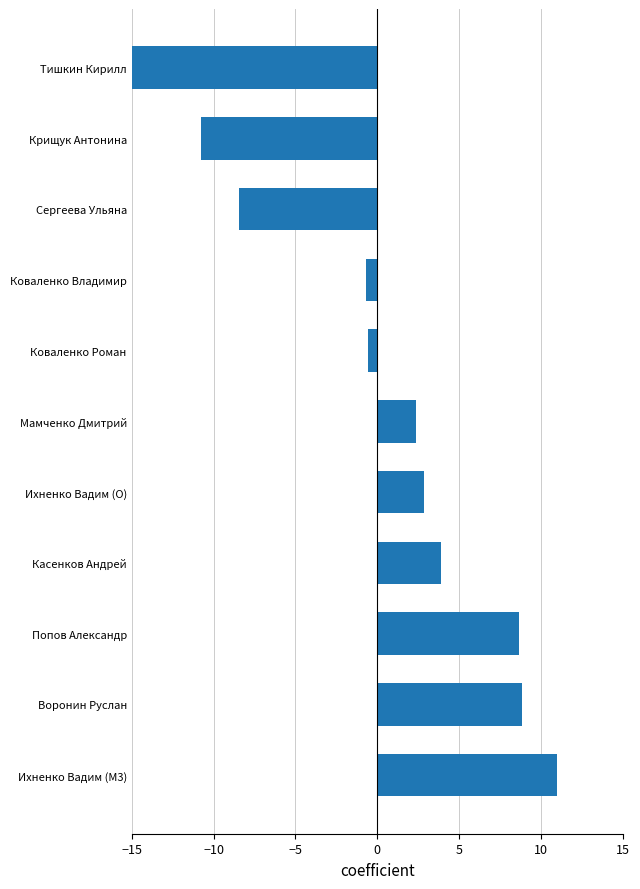

The value at Ихненко Вадим (O) is 1.8. True or false?

False